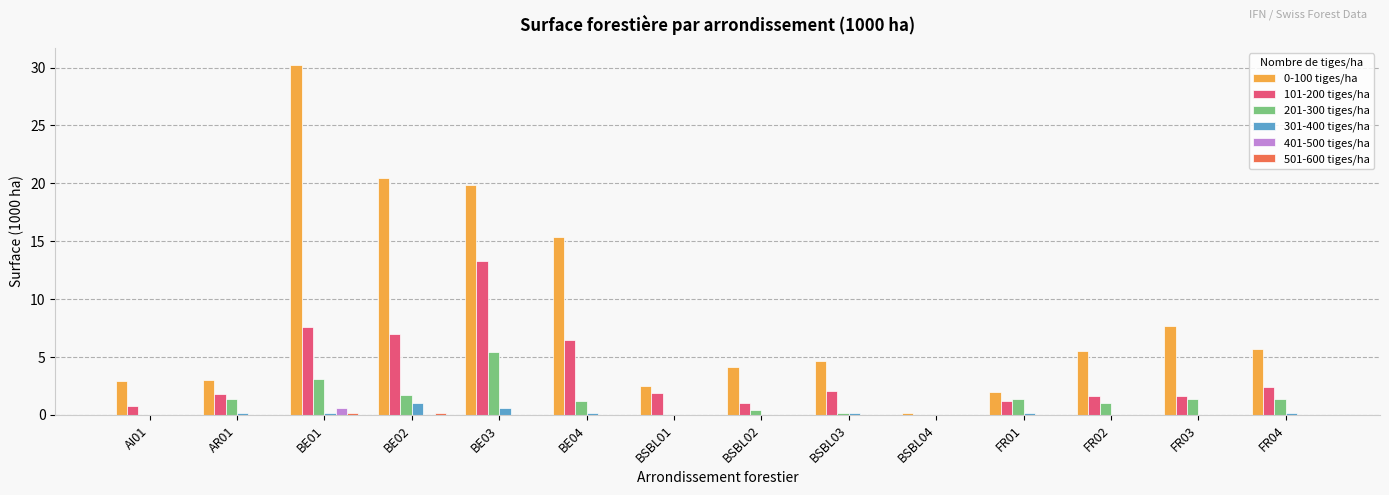

The 401-500 tiges/ha series shows 0.0 at AI01. True or false?

True